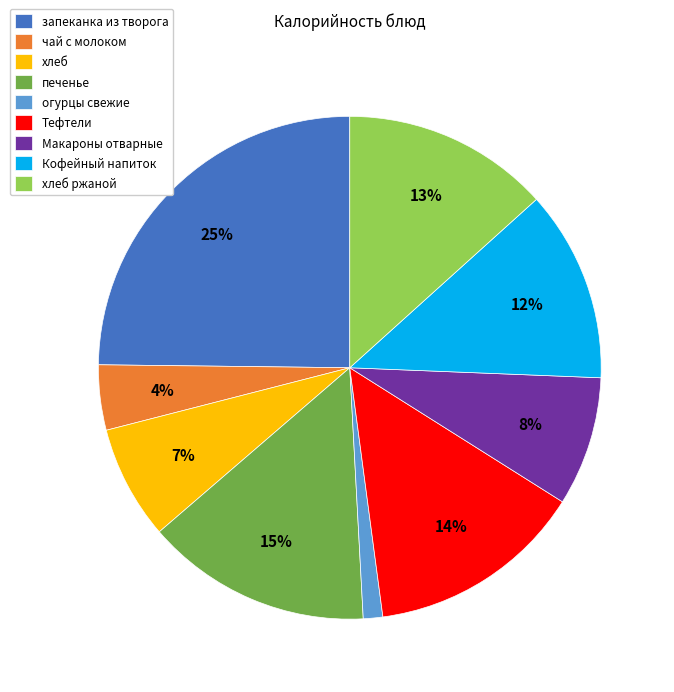

Rank the categories by value from highest to lowest.

запеканка из творога, печенье, Тефтели, хлеб ржаной, Кофейный напиток, Макароны отварные, хлеб, чай с молоком, огурцы свежие